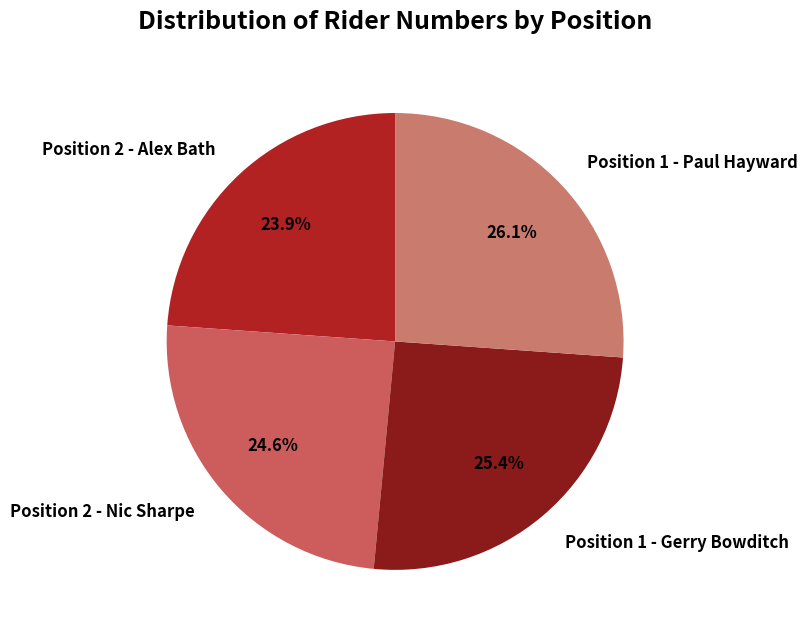

True or false: Position 1 - Paul Hayward accounts for 40% of the total.

False